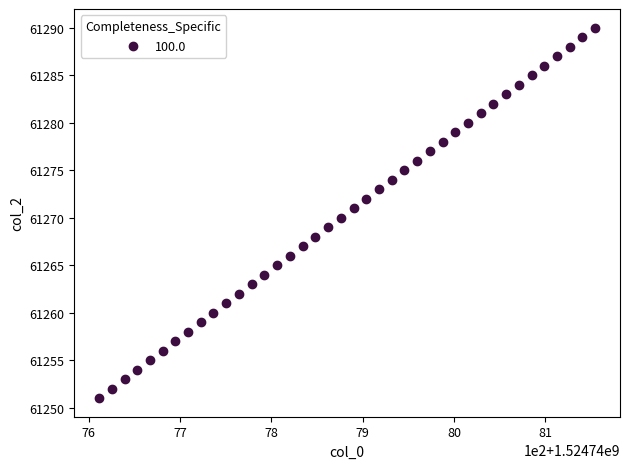

What is the range of Y values (max minus min)?

39